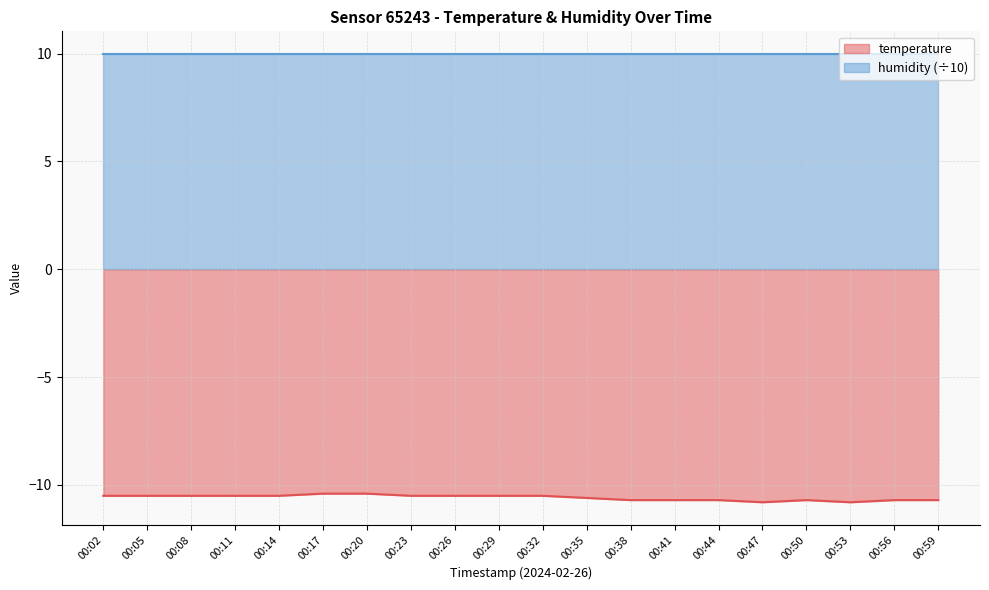

Where is the first local maximum?

00:50